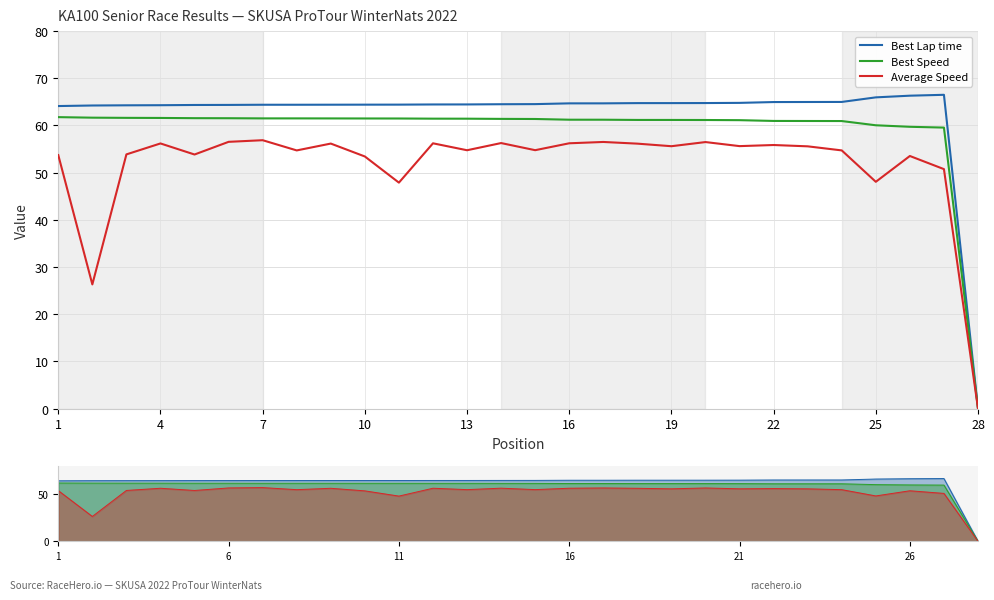

What is the average value of the Average Speed series?

51.7